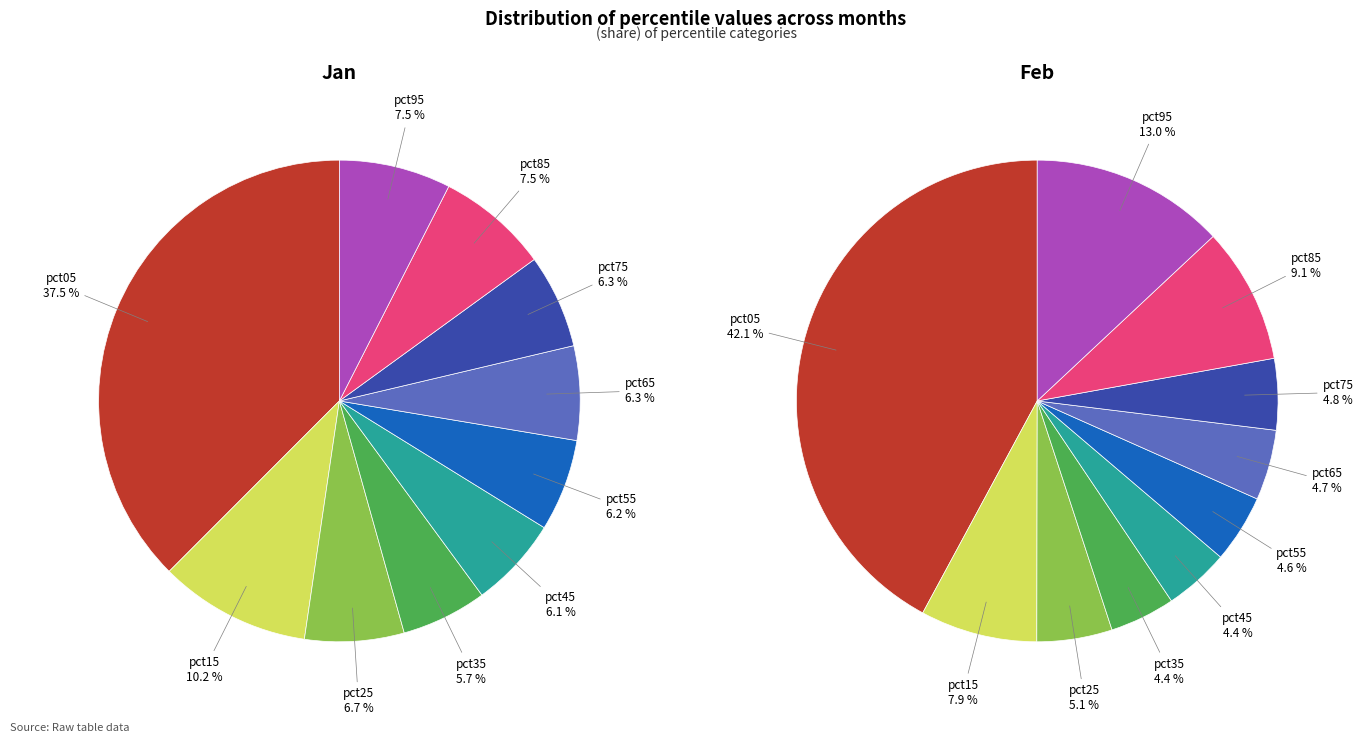

To the nearest percent, what is the average slice percentage?

10%